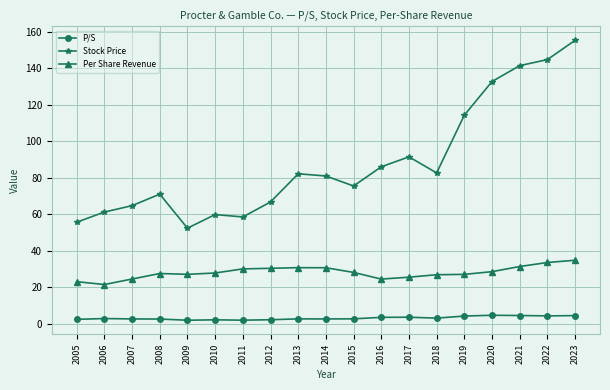

What is the approximate value of Stock Price at 2016?

86.0